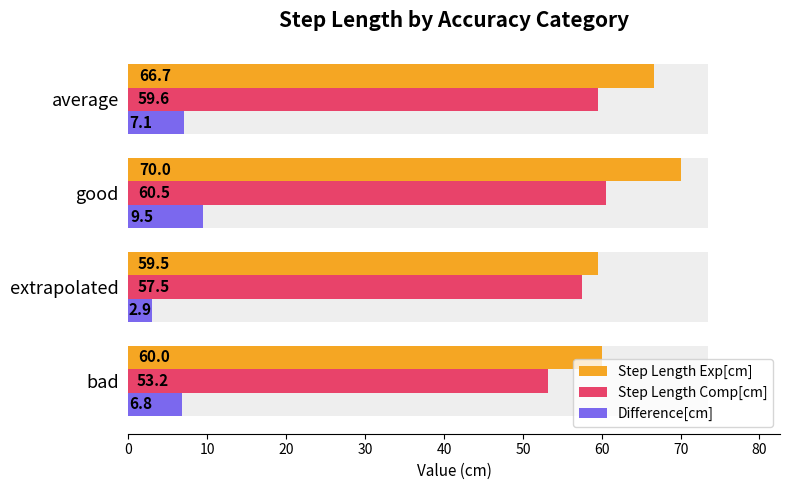

The value of Step Length Exp[cm] at average is 91.3. True or false?

False